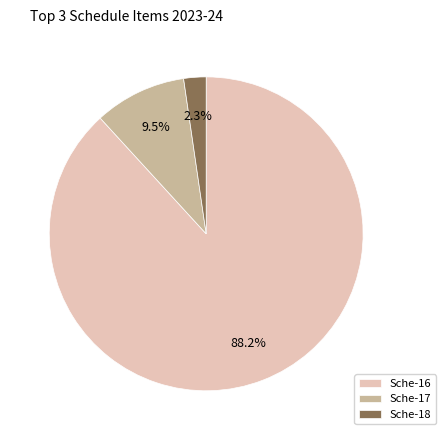

Count the number of slices in the pie.

3